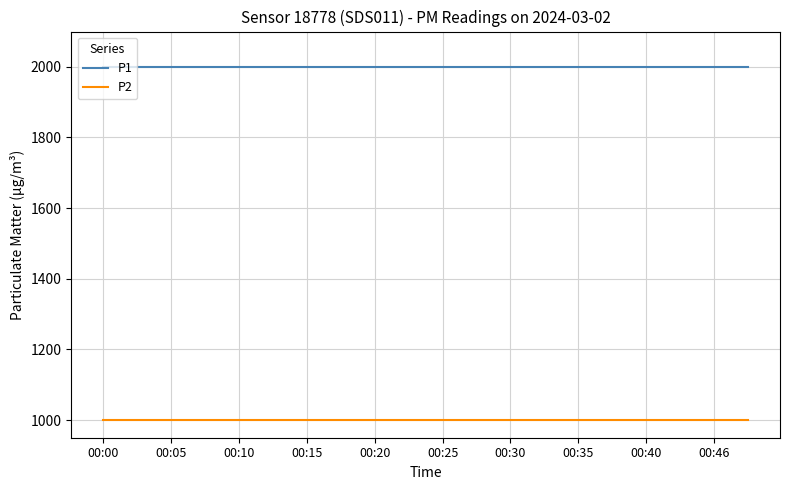

What is the greatest value displayed?

1999.9